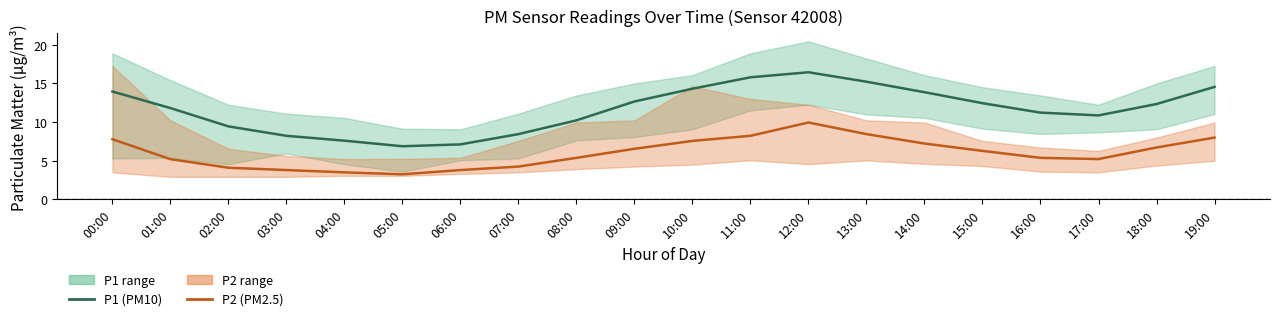

Which series changed the most between 03:00 and 17:00?

P1 (PM10)